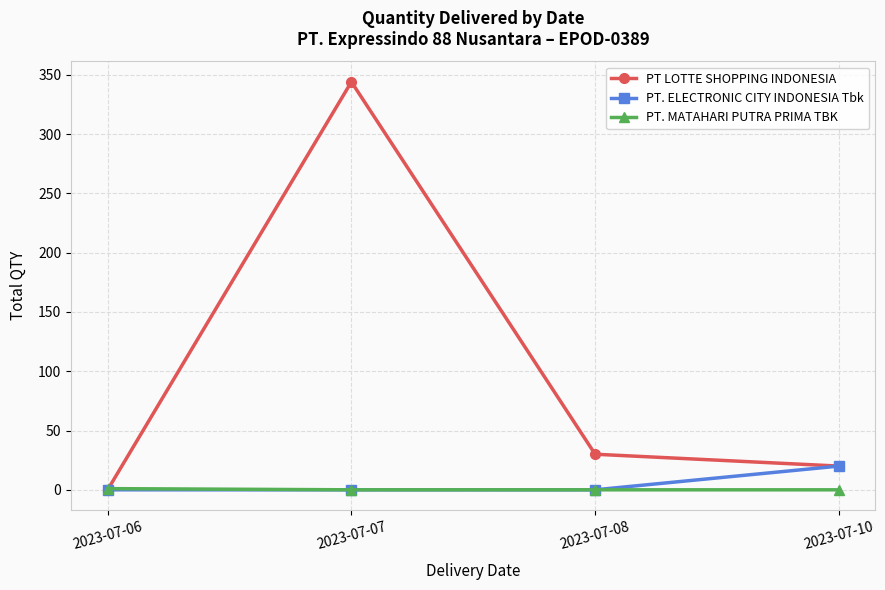

Is it true that PT. ELECTRONIC CITY INDONESIA Tbk equals 0 at 2023-07-06?

True